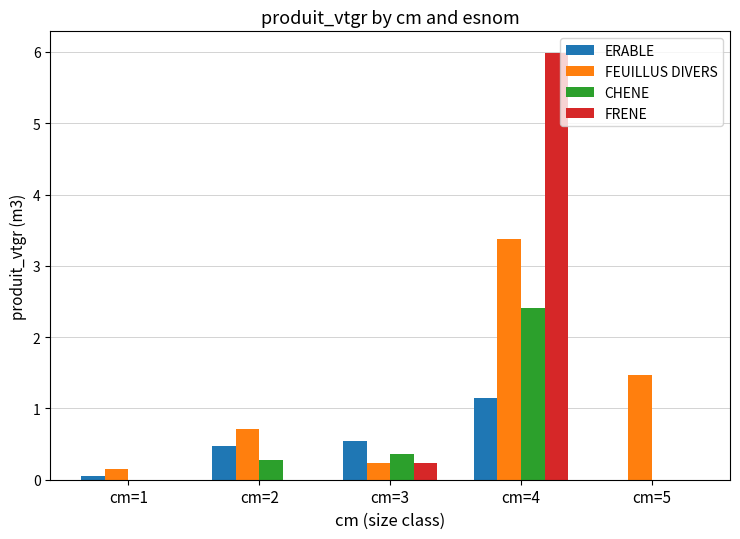

Which series changed the most between cm=2 and cm=4?

FRENE